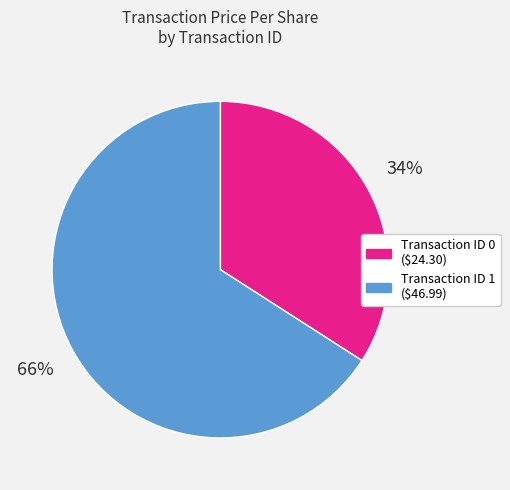

Is there any slice that represents more than half of the pie?

Yes